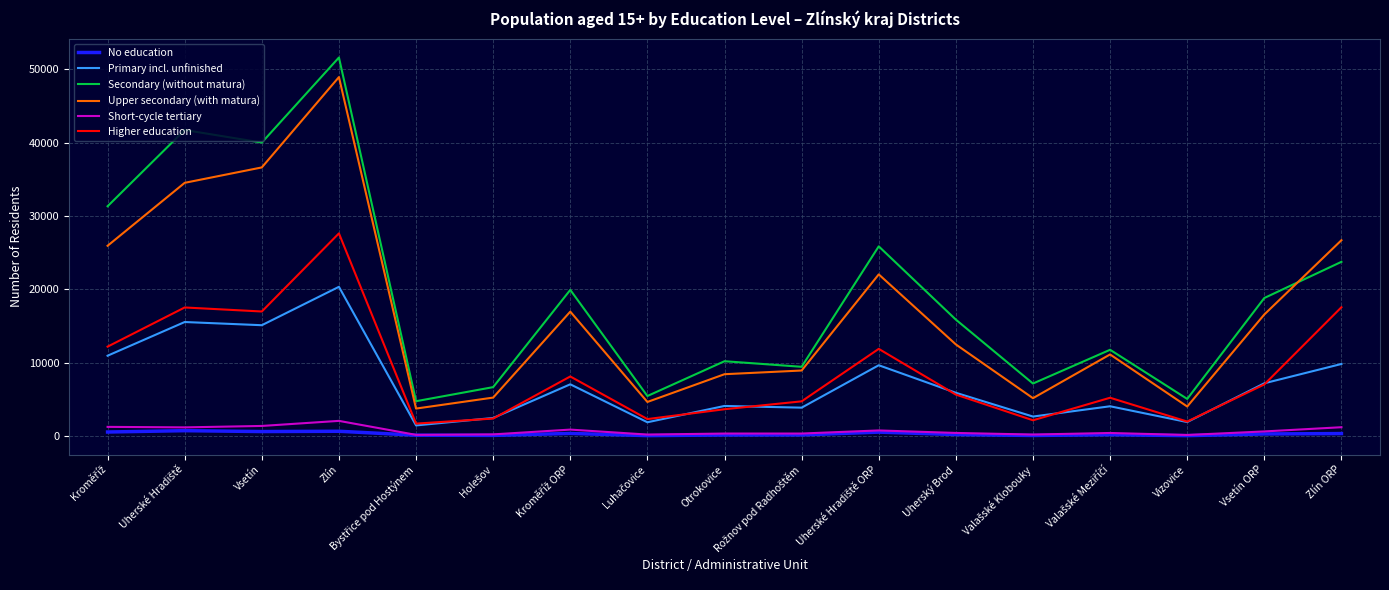

True or false: Primary incl. unfinished has a value of 5894 at Uherský Brod.

True